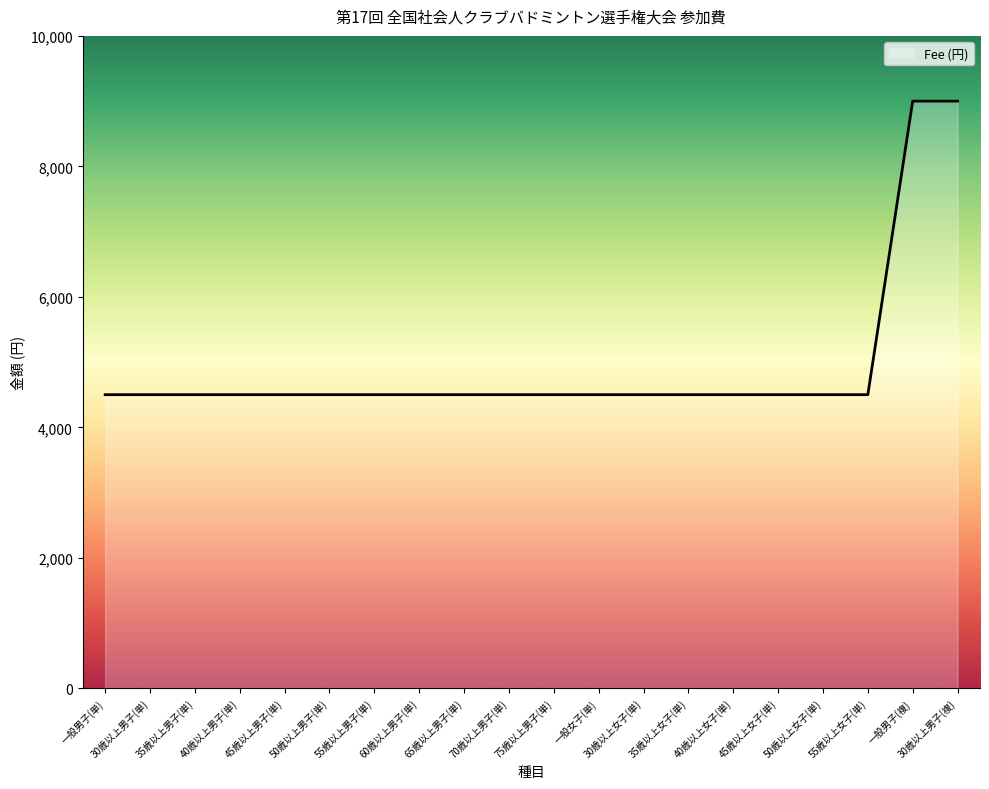

What is the approximate value at 一般女子(単)?

4500